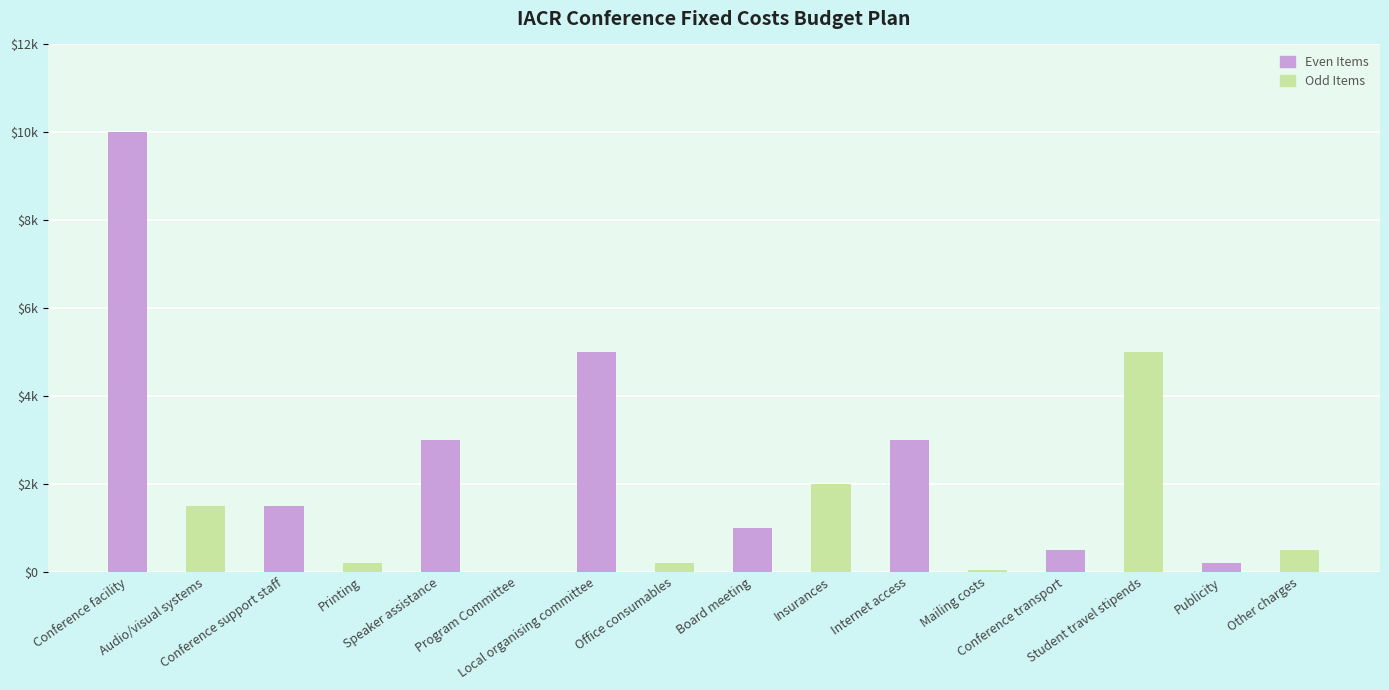

At which label does the data first exceed 1500?

Conference facility